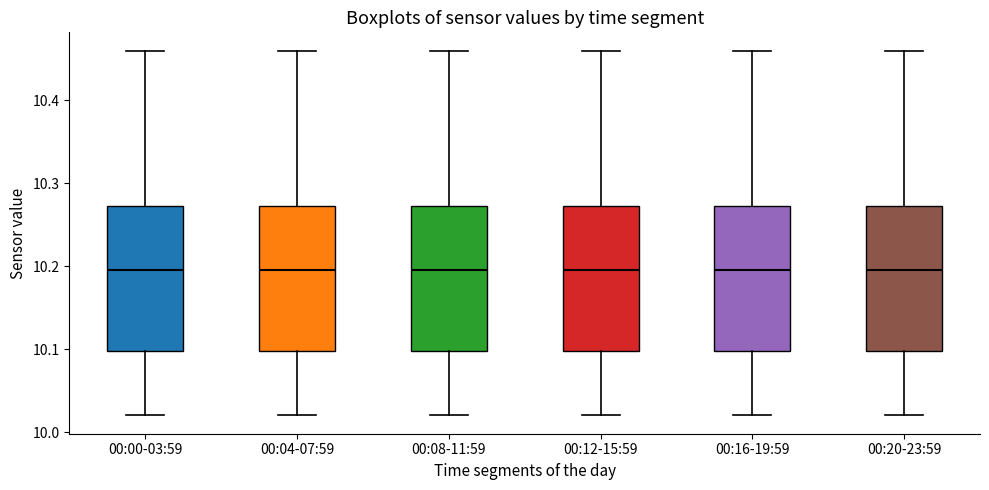

Reading left to right, read every box against the y-axis: the position of its median line, the range the box covers, and the ends of its whiskers. The values are not printed on the chart, so give them approximately, as read against the axis.

00:00-03:59: median 10.20, box 10.10 to 10.27, whiskers 10.02 to 10.46
00:04-07:59: median 10.20, box 10.10 to 10.27, whiskers 10.02 to 10.46
00:08-11:59: median 10.20, box 10.10 to 10.27, whiskers 10.02 to 10.46
00:12-15:59: median 10.20, box 10.10 to 10.27, whiskers 10.02 to 10.46
00:16-19:59: median 10.20, box 10.10 to 10.27, whiskers 10.02 to 10.46
00:20-23:59: median 10.20, box 10.10 to 10.27, whiskers 10.02 to 10.46